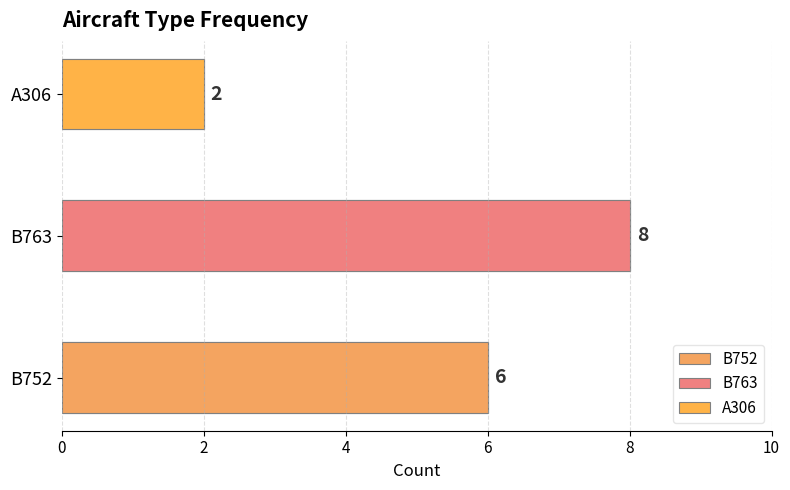

Reading left to right, what are all the values shown in this chart?

6	8	2